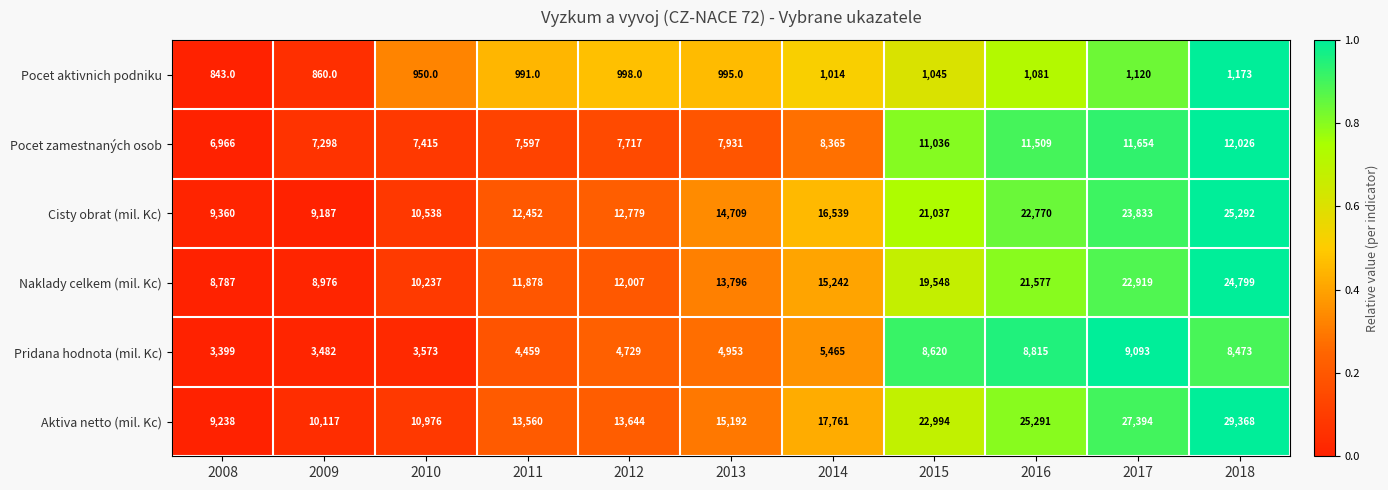

At which label does Pocet aktivnich podniku reach its peak?

2018